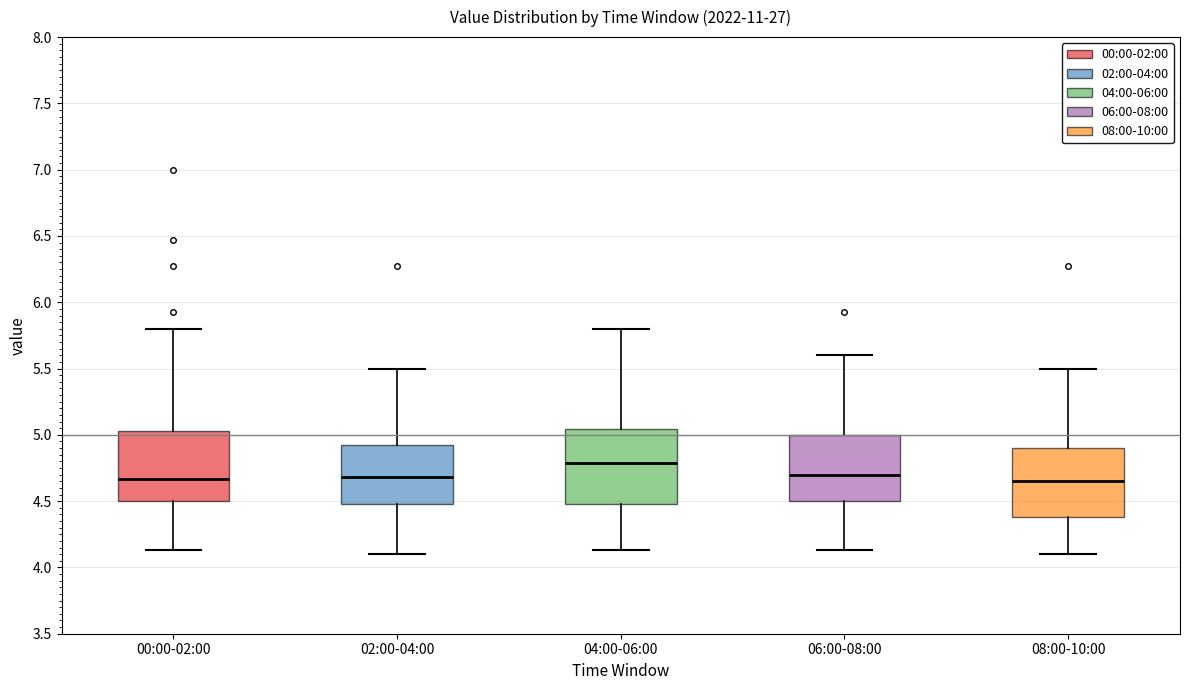

Where does the upper whisker of the box for 00:00-02:00 end on the y-axis? The values are not printed on the chart, so give them approximately, as read against the axis.

5.80